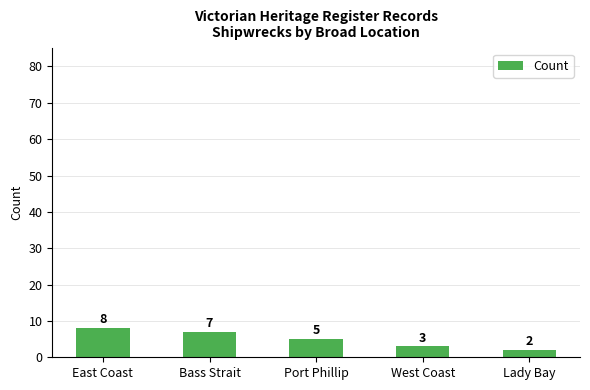

Where does the data first go above 5?

East Coast